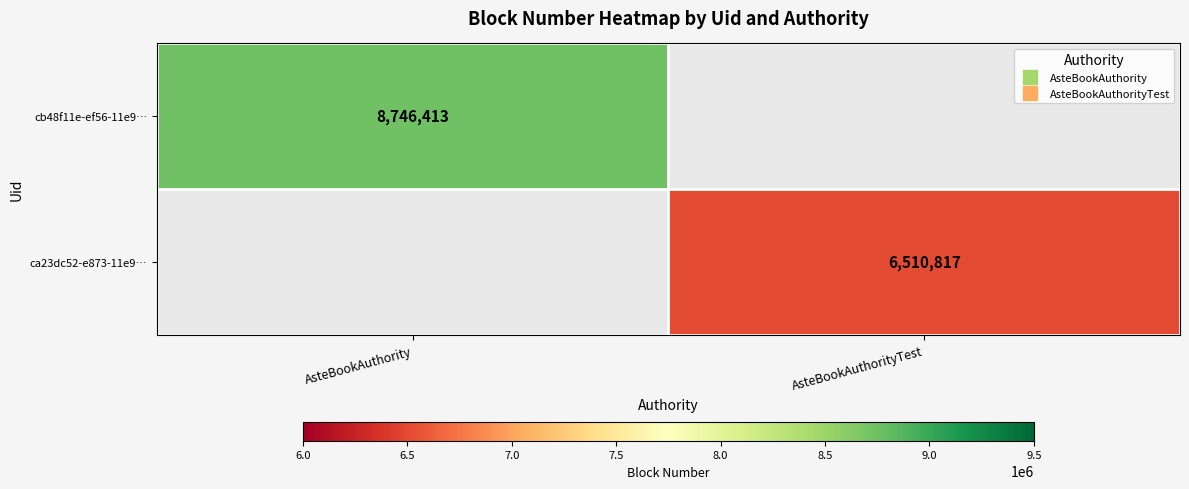

At which label is cb48f11e-ef56-11e9… closest to 8746413?

AsteBookAuthority